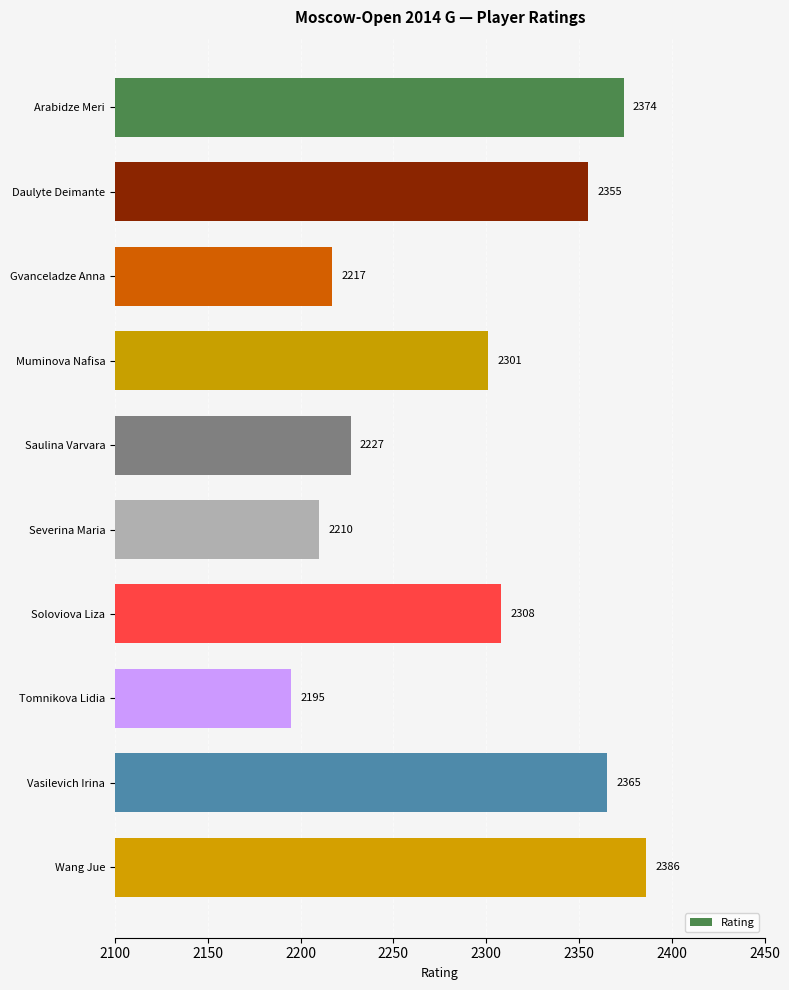

What is the smallest value displayed?

2195